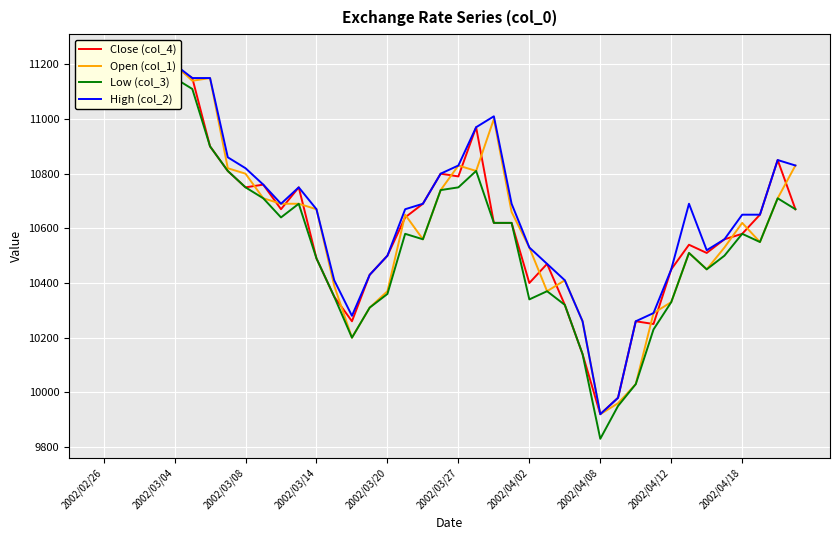

What is the difference between the highest and lowest values at 22?

390